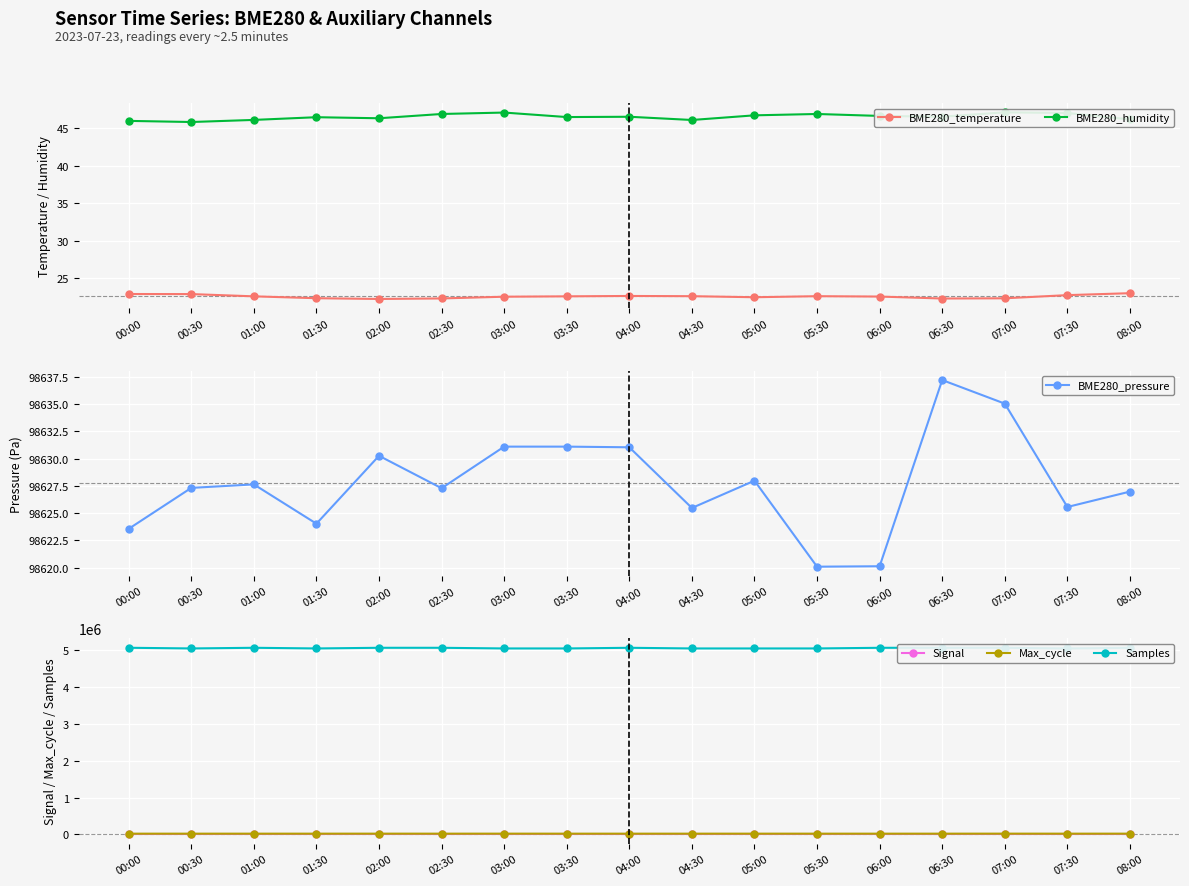

At 06:00, list the series in order from smallest to largest.

Signal, BME280_temperature, BME280_humidity, Max_cycle, BME280_pressure, Samples